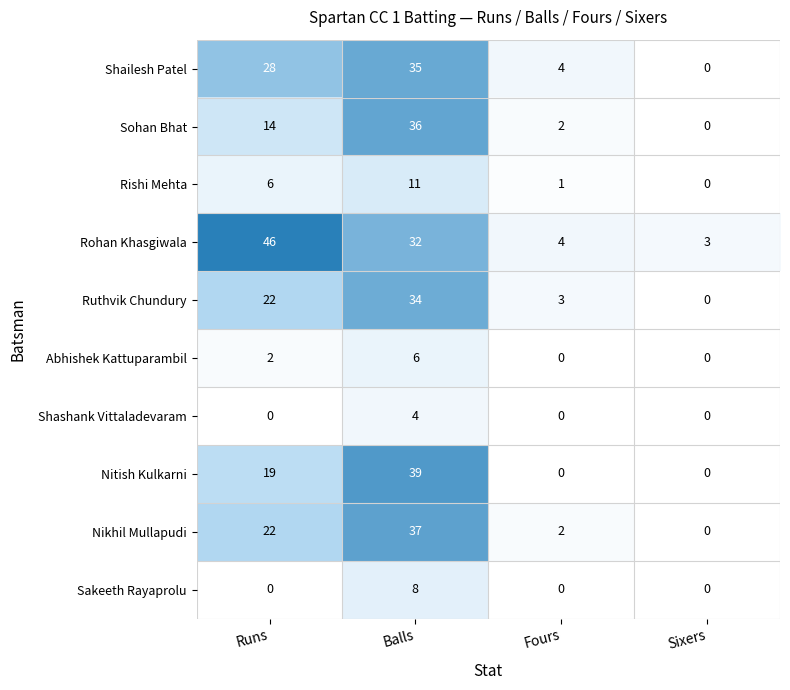

At which label is Rohan Khasgiwala closest to 24?

Balls